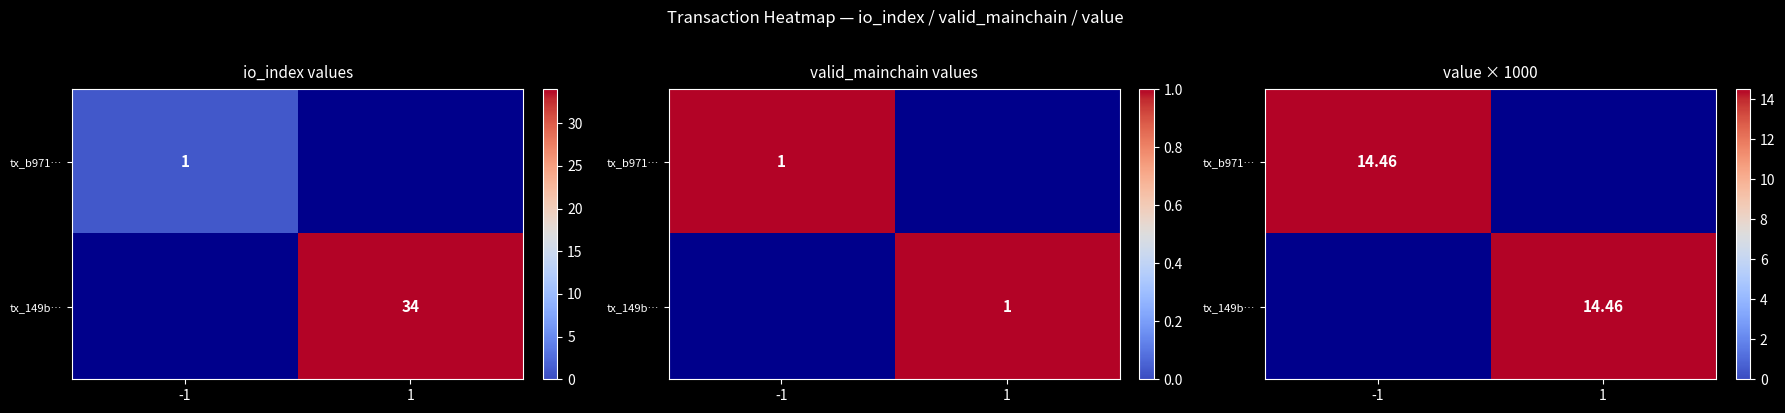

Between 0 and 1, which series saw the biggest shift?

149bee10b040308c07ae7cc78c3c07bde4f1578